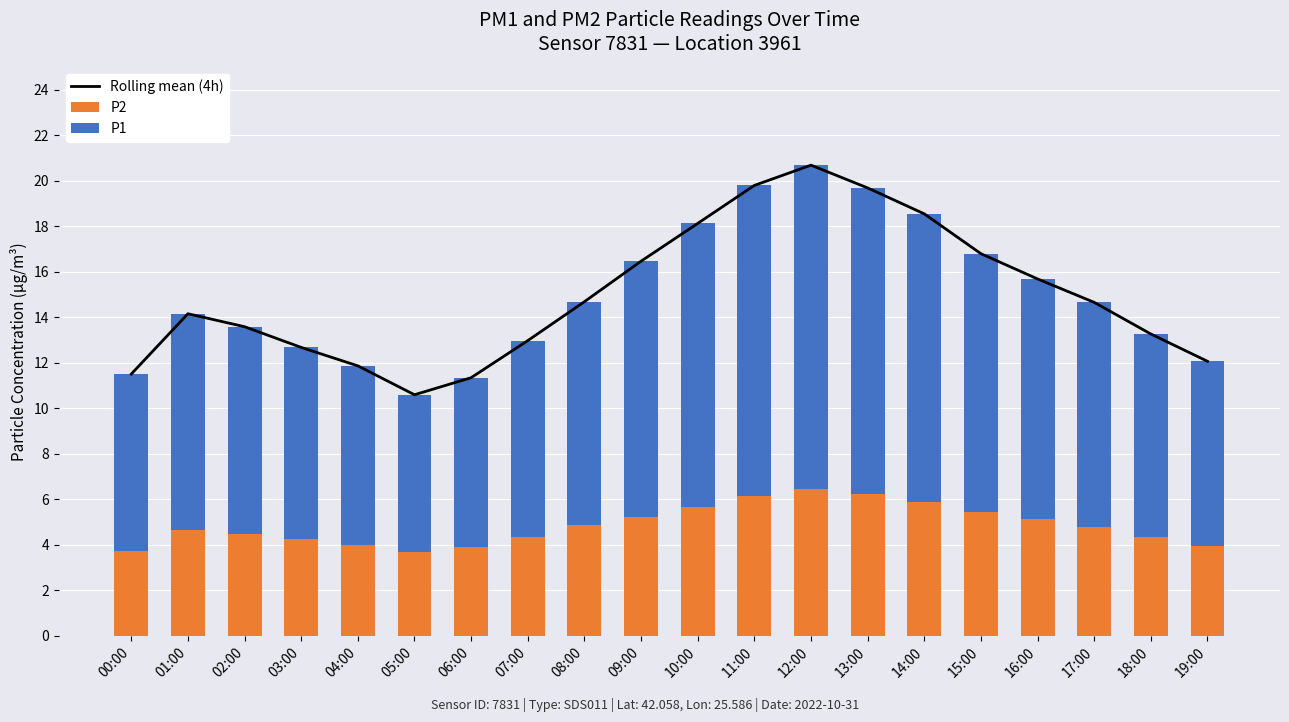

Which series has the largest range (max minus min)?

Rolling mean (4h)